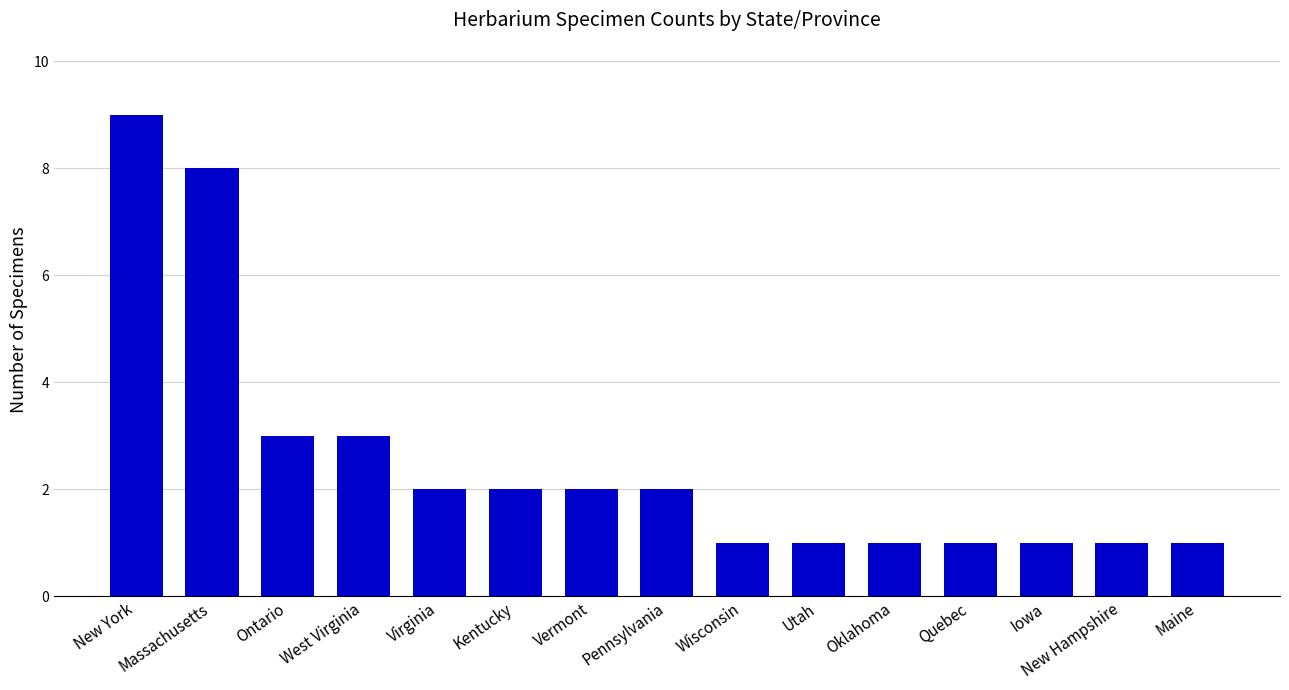

What is the difference between the second highest and minimum values?

7